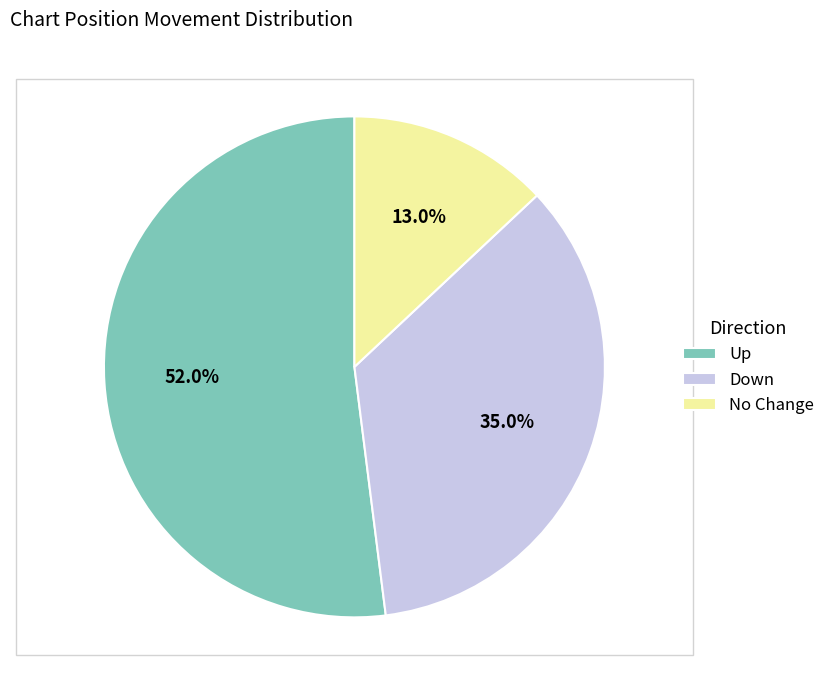

To the nearest percent, what is the average slice percentage?

33%